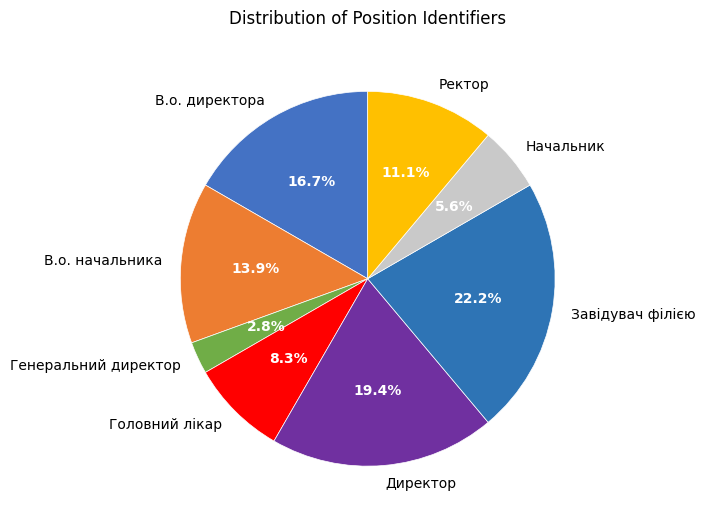

Does Ректор represent more than half of the total?

No